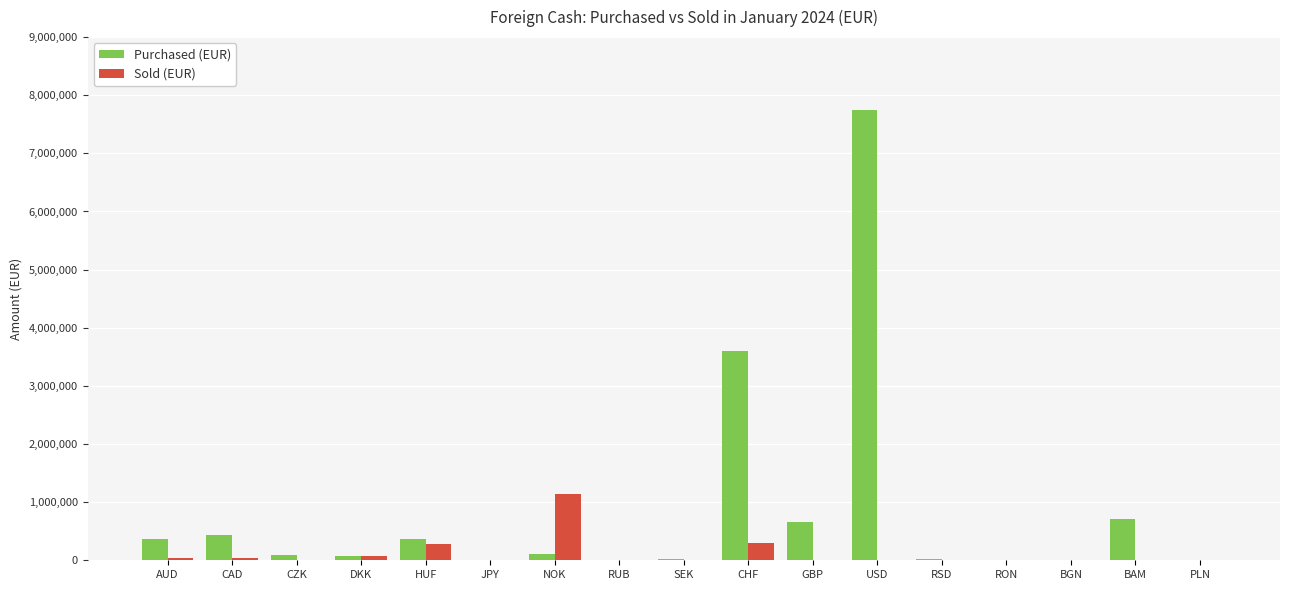

True or false: Sold (EUR) has a value of 0 at BGN.

True